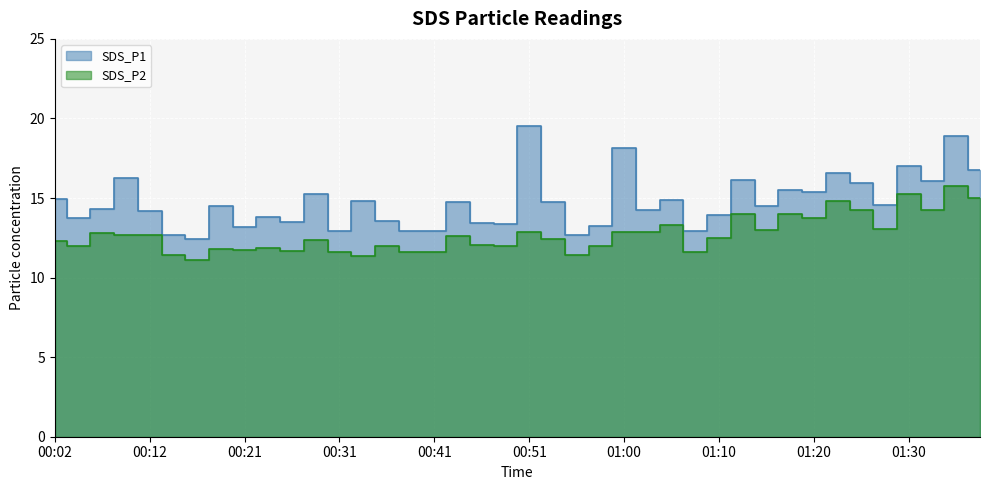

The SDS_P2 series shows 21.8 at 00:29. True or false?

False